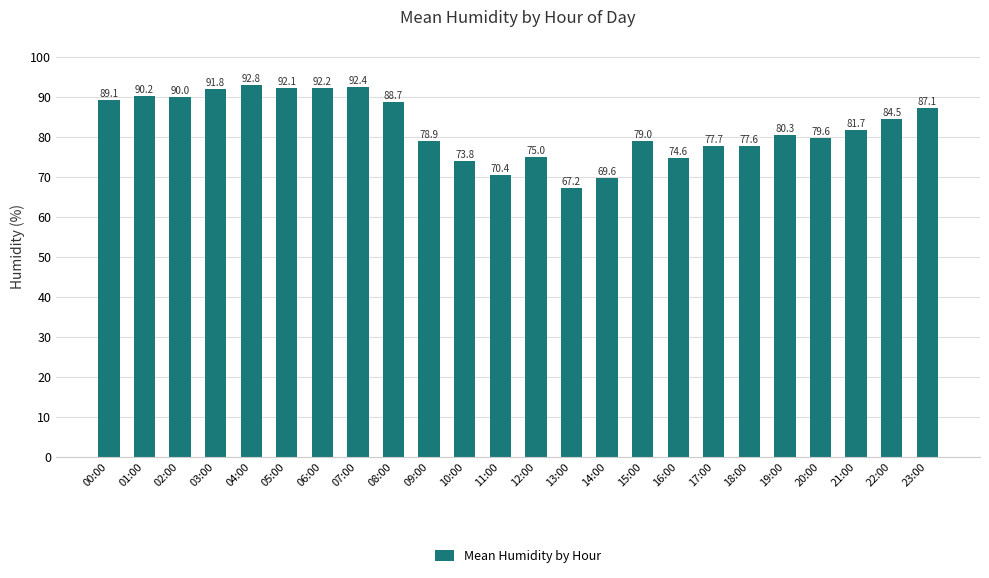

What is the maximum value shown in the chart?

92.8